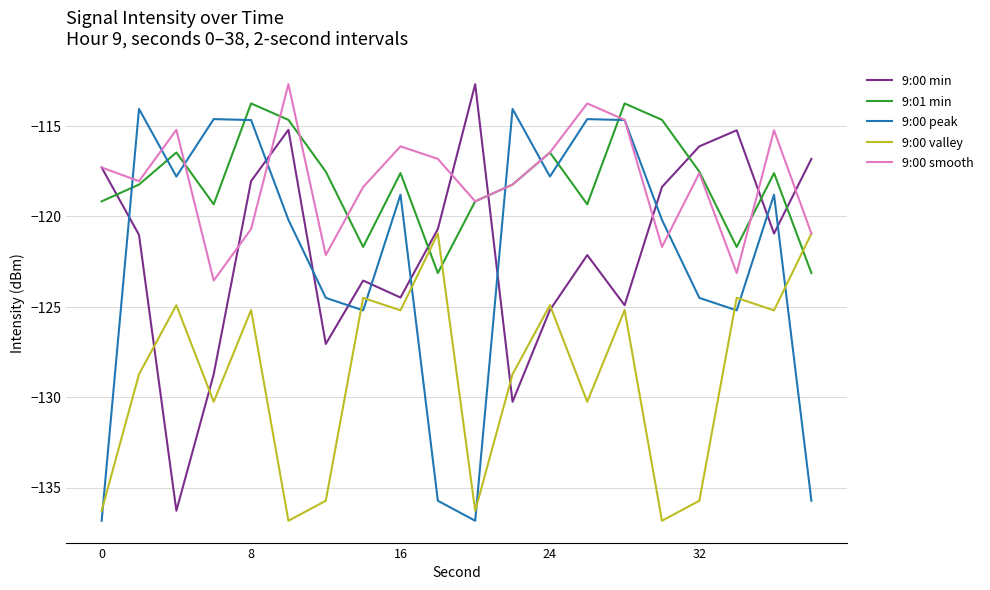

What is the minimum value for 9:00 smooth?

-123.5